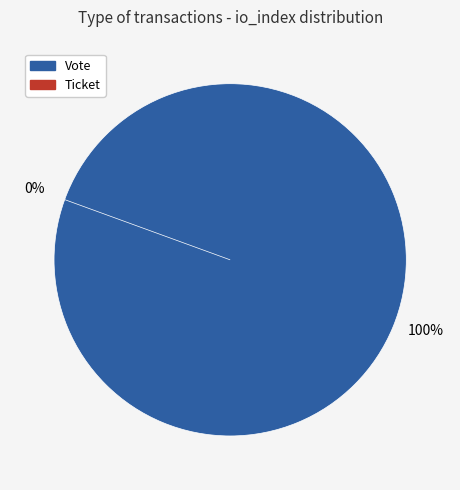

To the nearest percent, what is the difference between the largest and smallest slice percentages?

100%